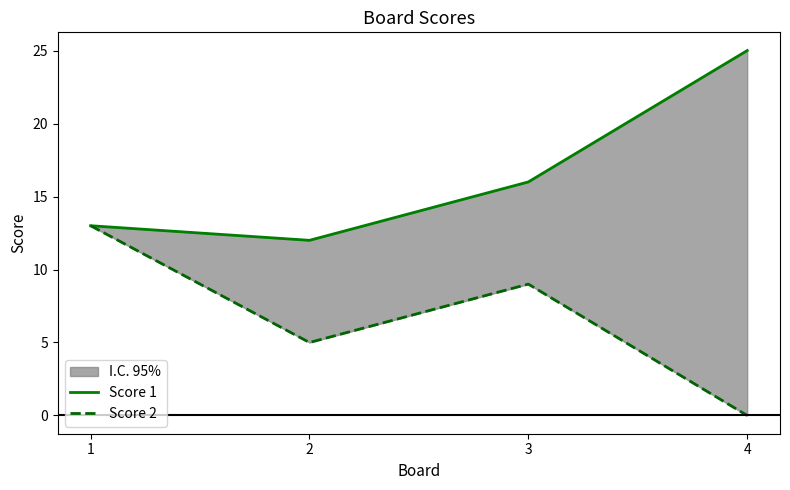

The value of Score 2 at 2 is 7. True or false?

False